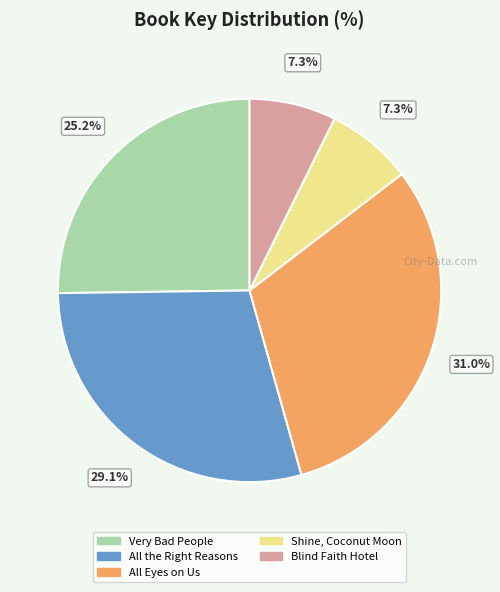

Is there any slice that represents more than half of the pie?

No